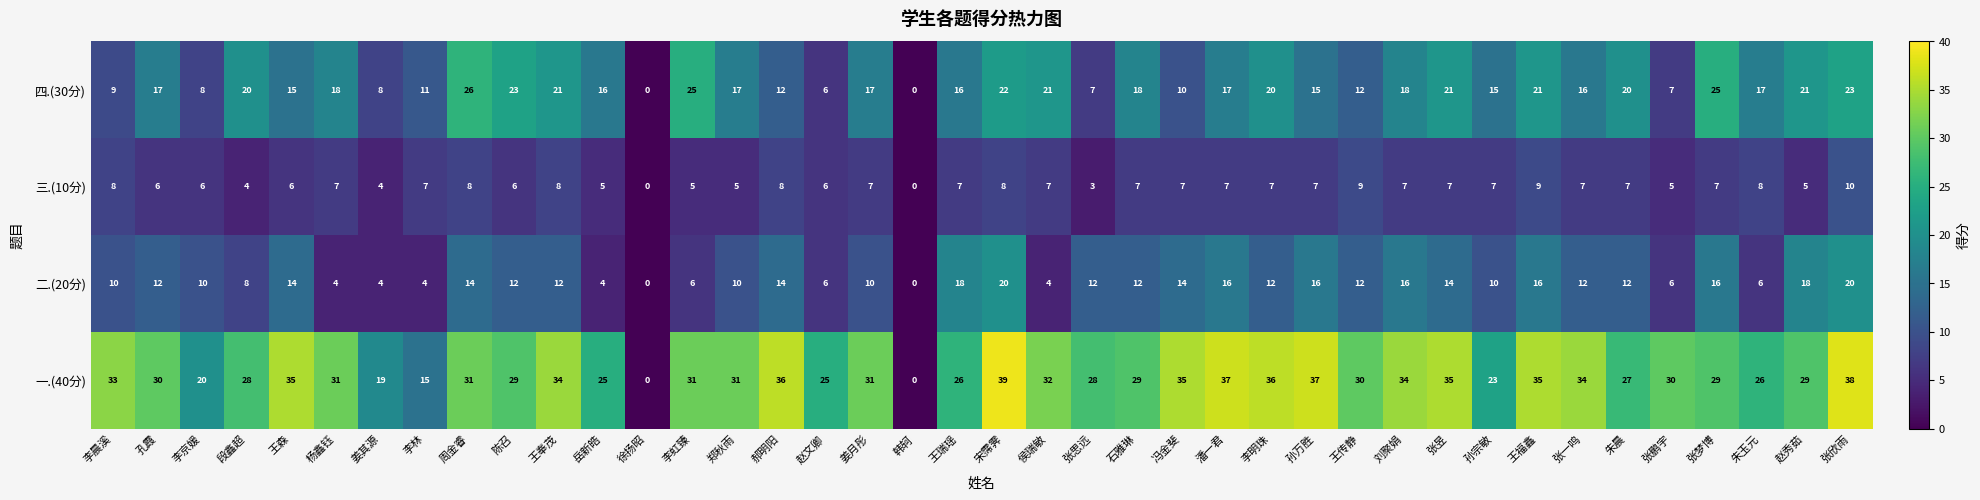

Count the number of data series in this chart.

4